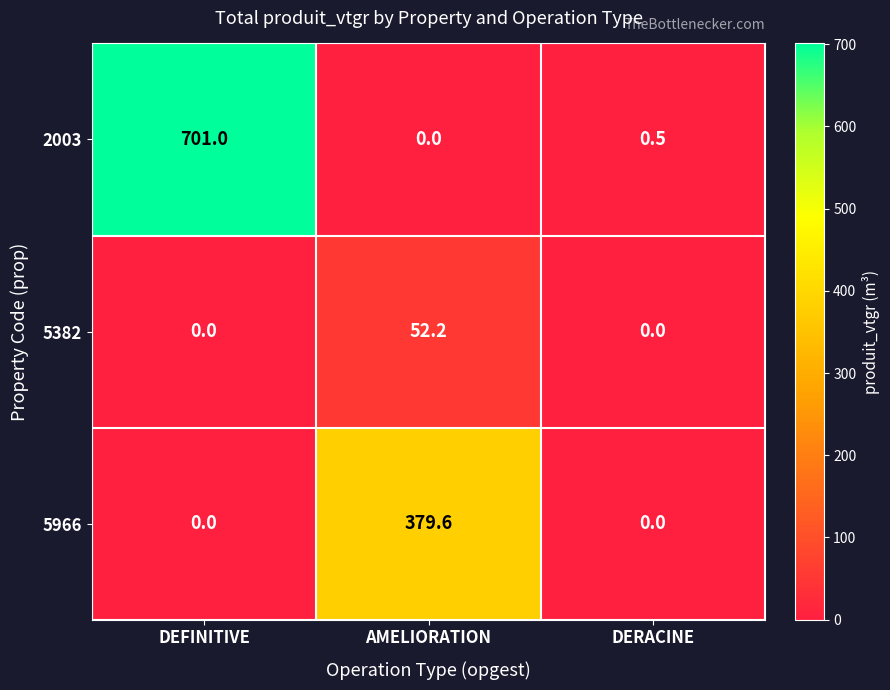

Which series changed the most between DEFINITIVE and AMELIORATION?

2003